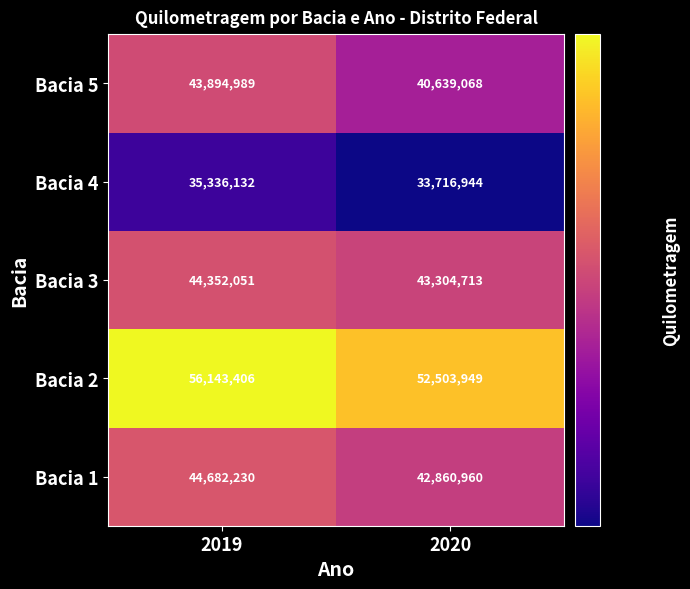

What is the total value across all series at 2020?

213025634